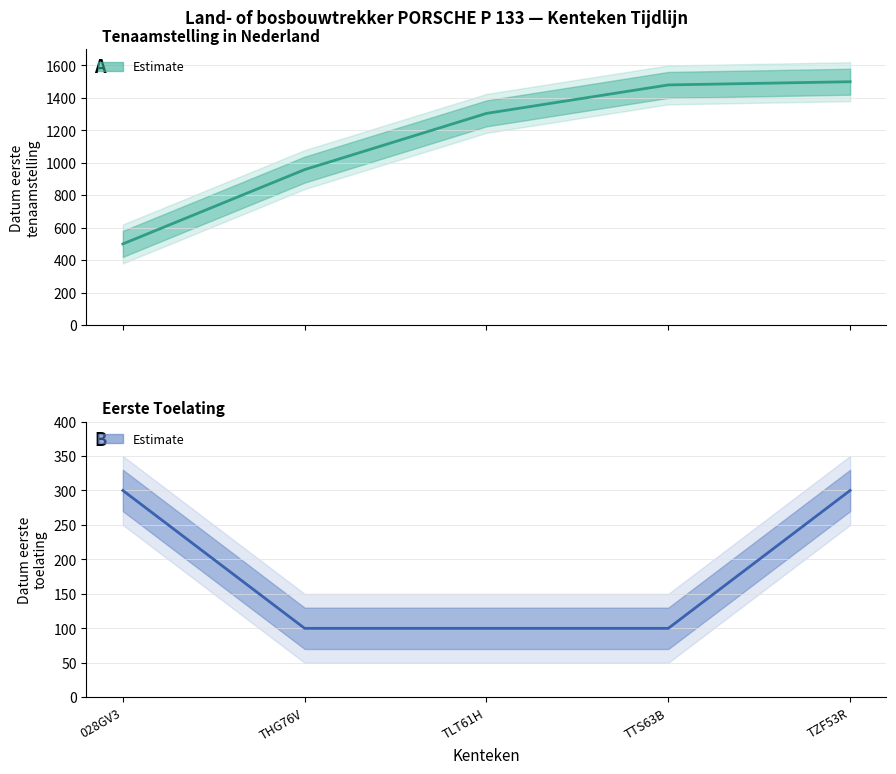

What is the value of the Toelating (Estimate) point at the 1st from the left?

300.0